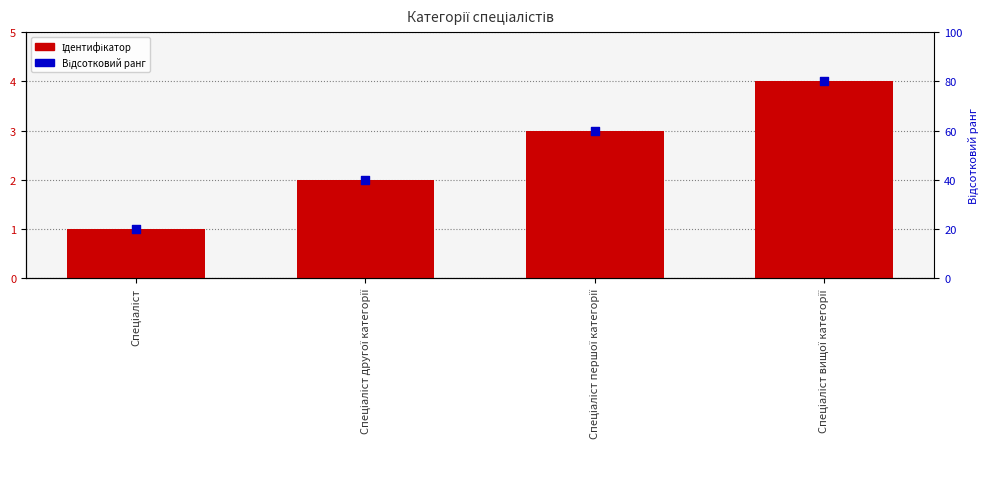

At which category is the sum across all series the highest?

Спеціаліст вищої категорії